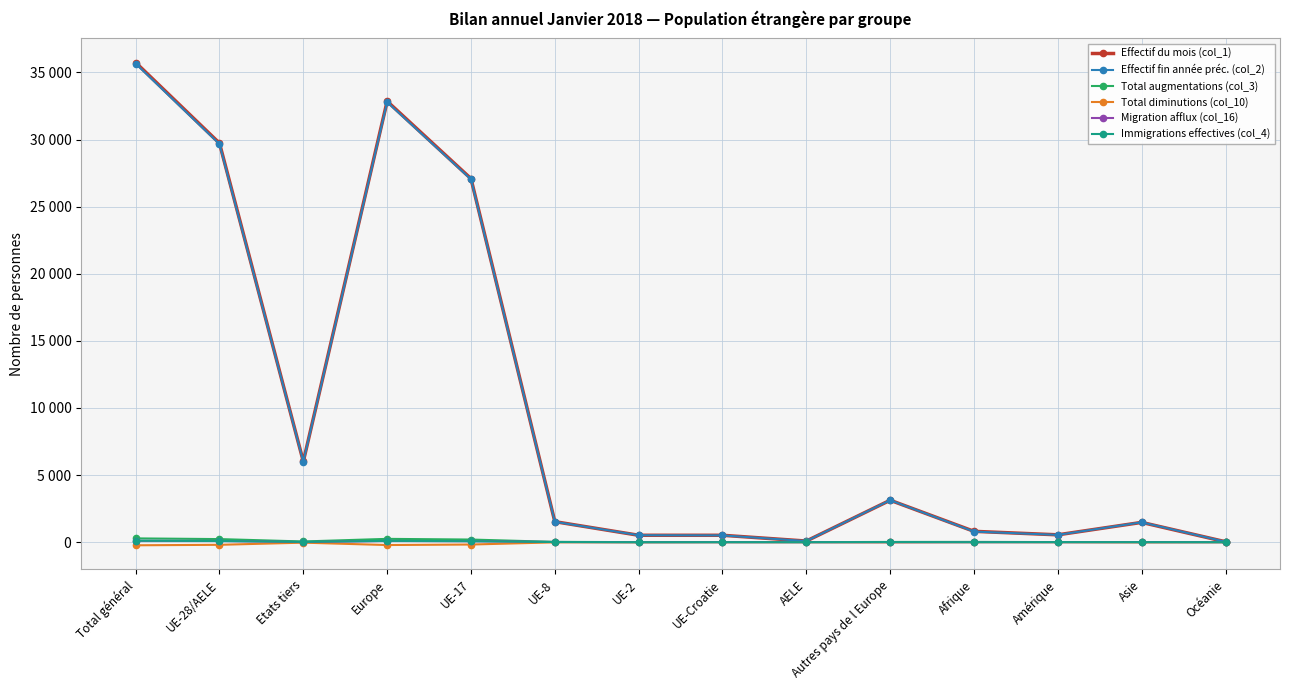

Does the chart have visible grid lines?

Yes